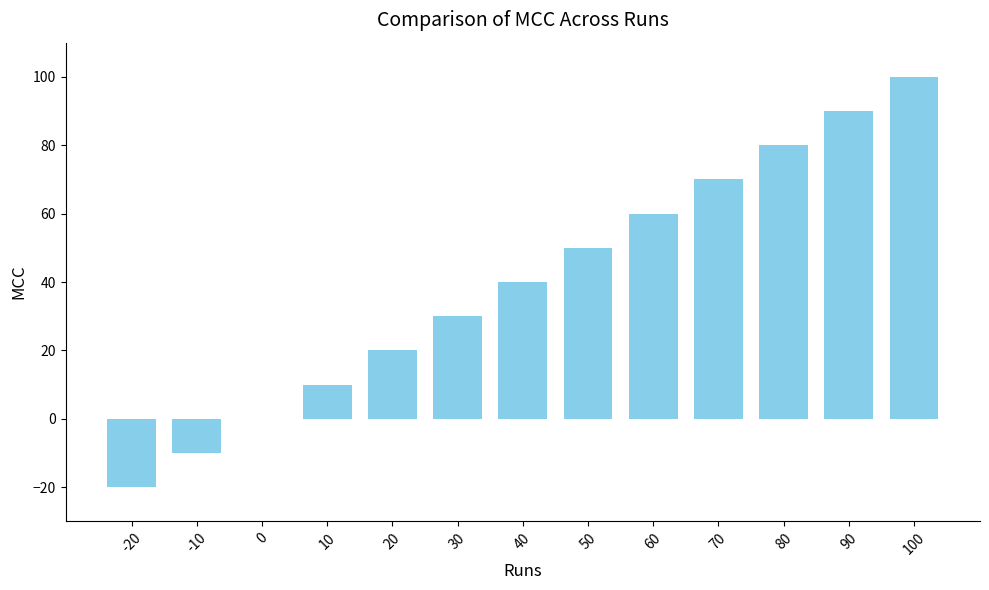

What is the change in value from 20 to 70?

+50